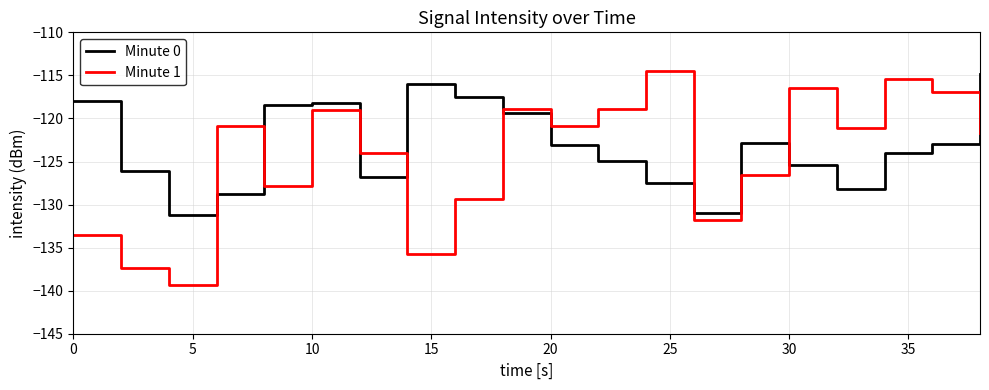

Rank the series by their average value, from highest to lowest.

Minute 0, Minute 1